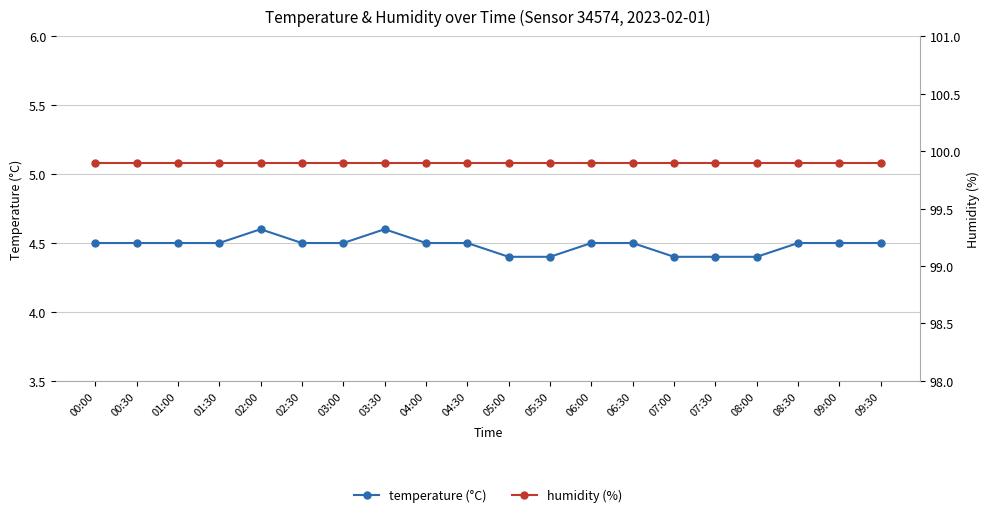

Is this an area chart (filled region under the line)?

No